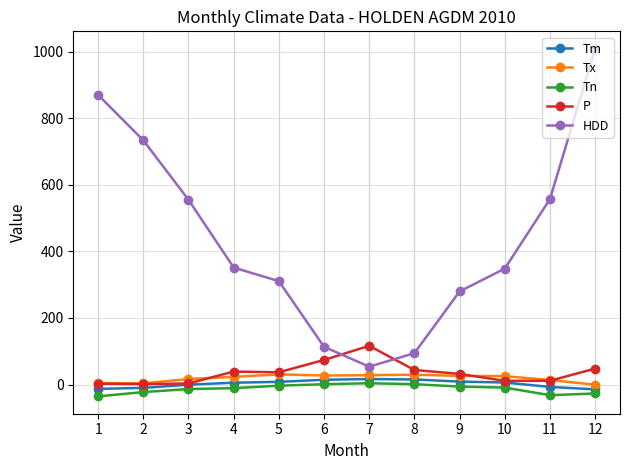

True or false: Tn and HDD cross at least once.

False